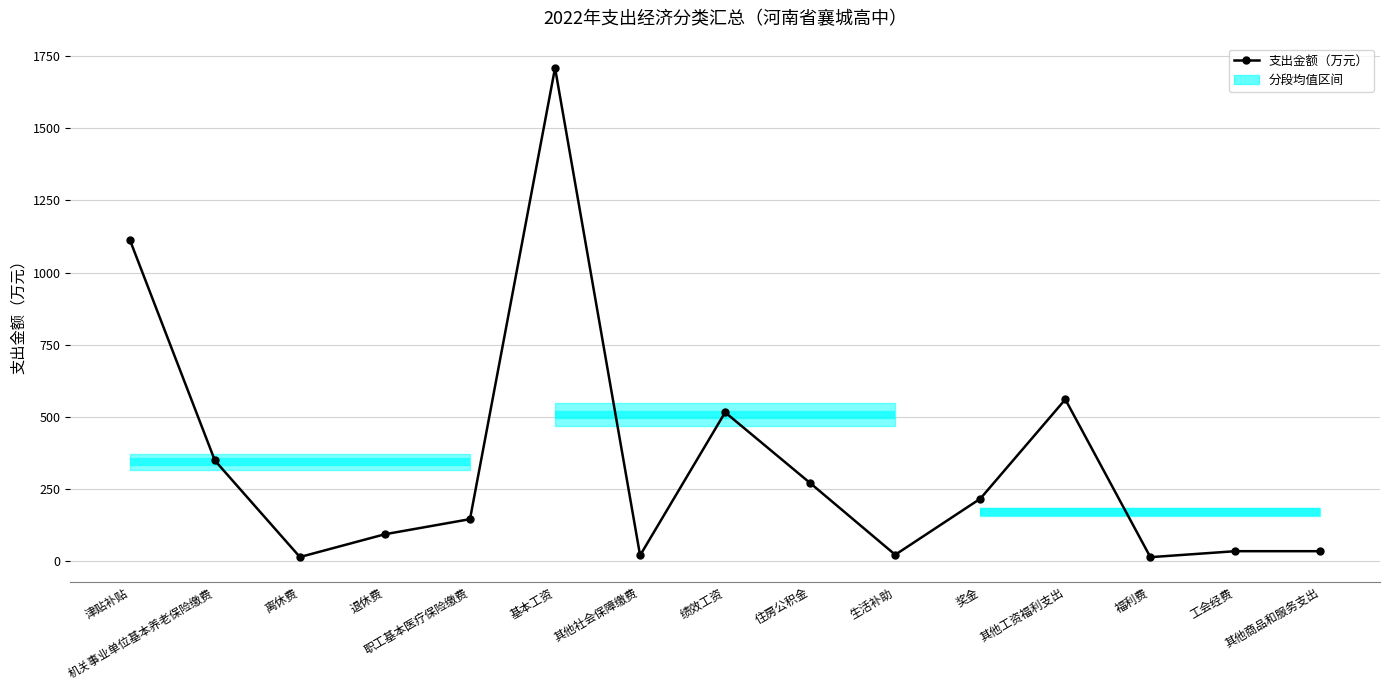

Reading left to right, what are all the values shown in this chart?

津贴补贴=1113.6	机关事业单位基本养老保险缴费=349.0	离休费=14.6	退休费=93.5	职工基本医疗保险缴费=145.8	基本工资=1708.8	其他社会保障缴费=20.3	绩效工资=515.8	住房公积金=270.8	生活补助=22.4	奖金=216.5	其他工资福利支出=560.6	福利费=14.1	工会经费=34.8	其他商品和服务支出=34.8